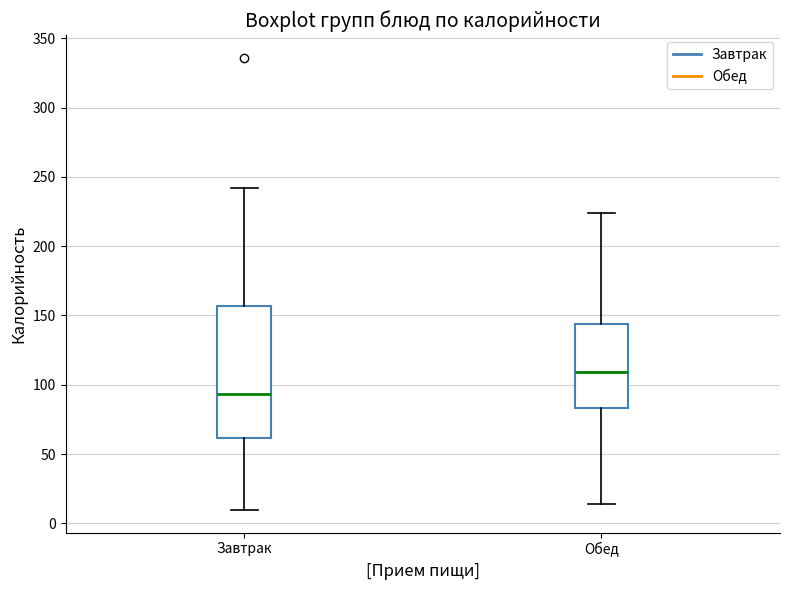

Which box is the tallest, from its lower edge to its upper edge?

Завтрак